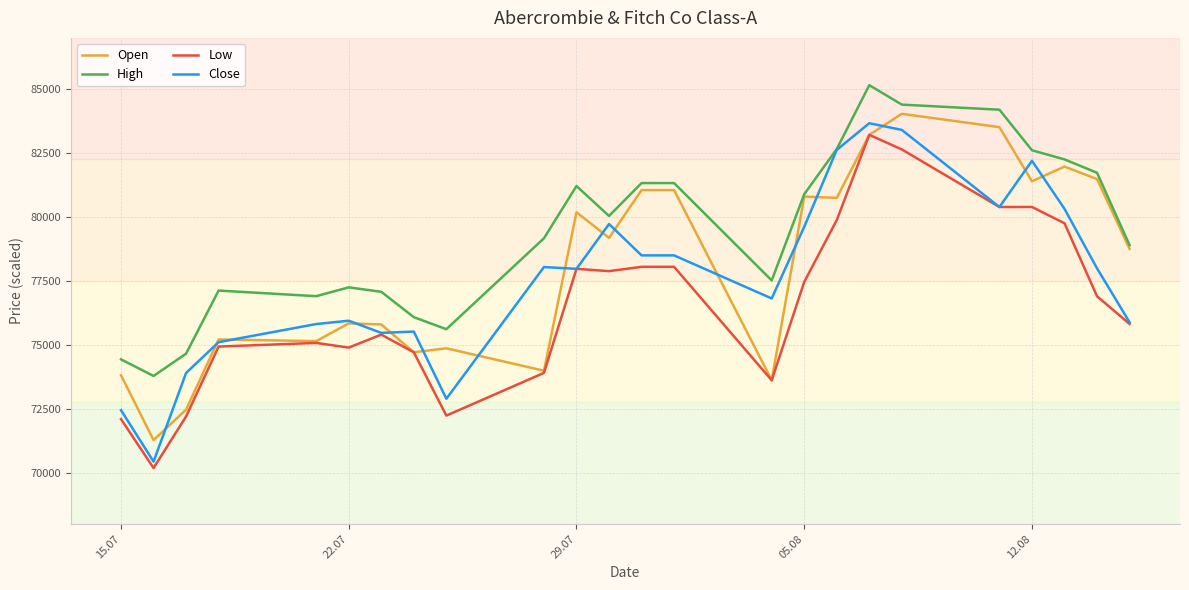

True or false: Low and High cross at least once.

False